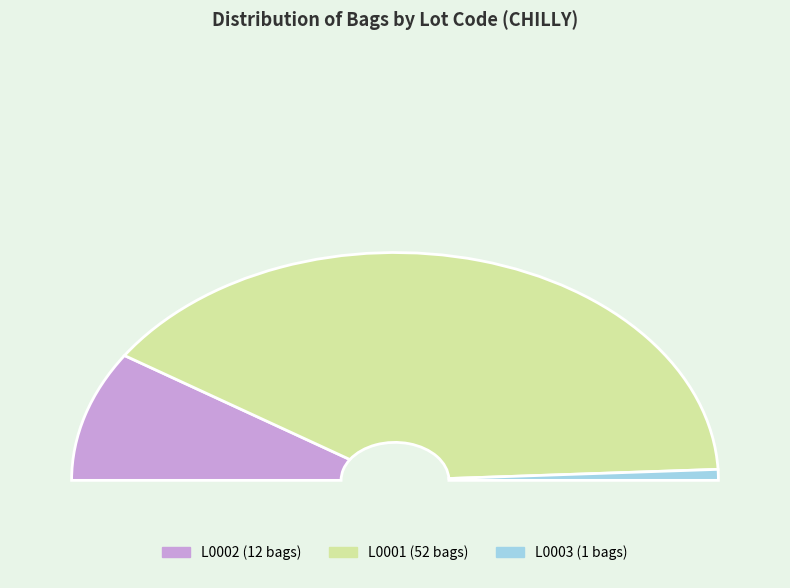

Is it true that L0002 is 18% of the pie?

True